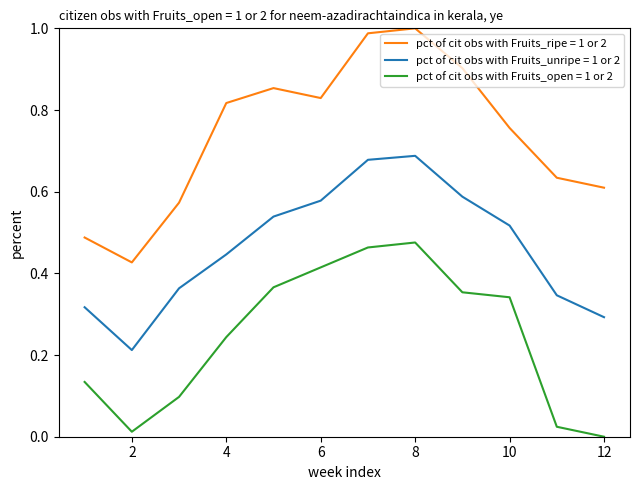

How many lines are shown in the chart?

3